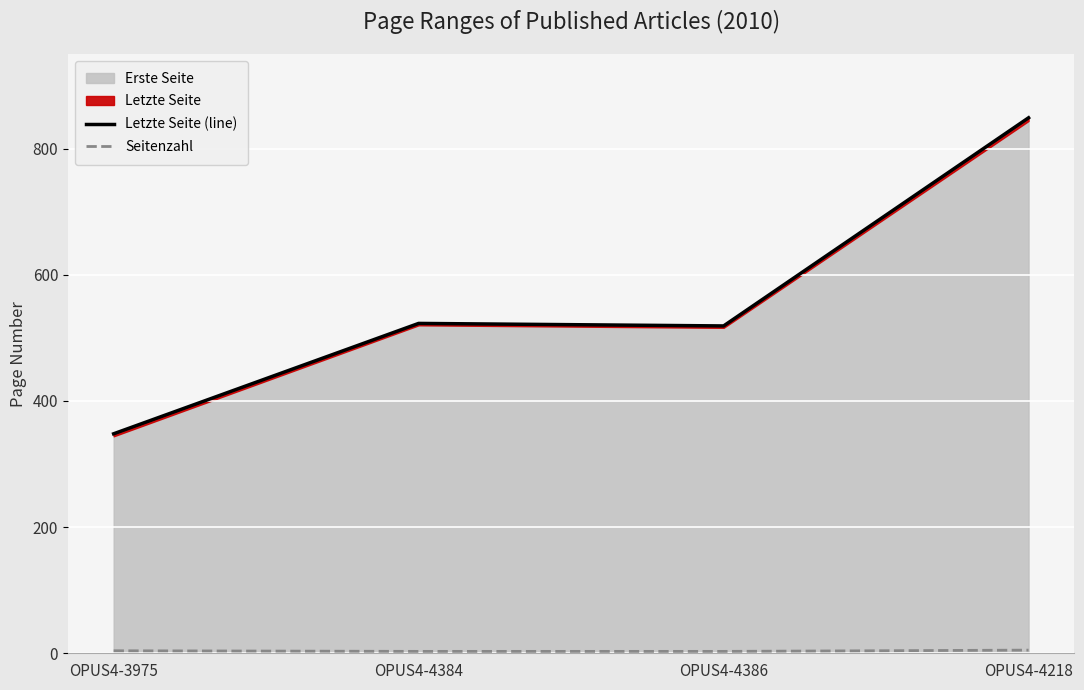

The Seitenzahl series shows 4 at OPUS4-3975. True or false?

True